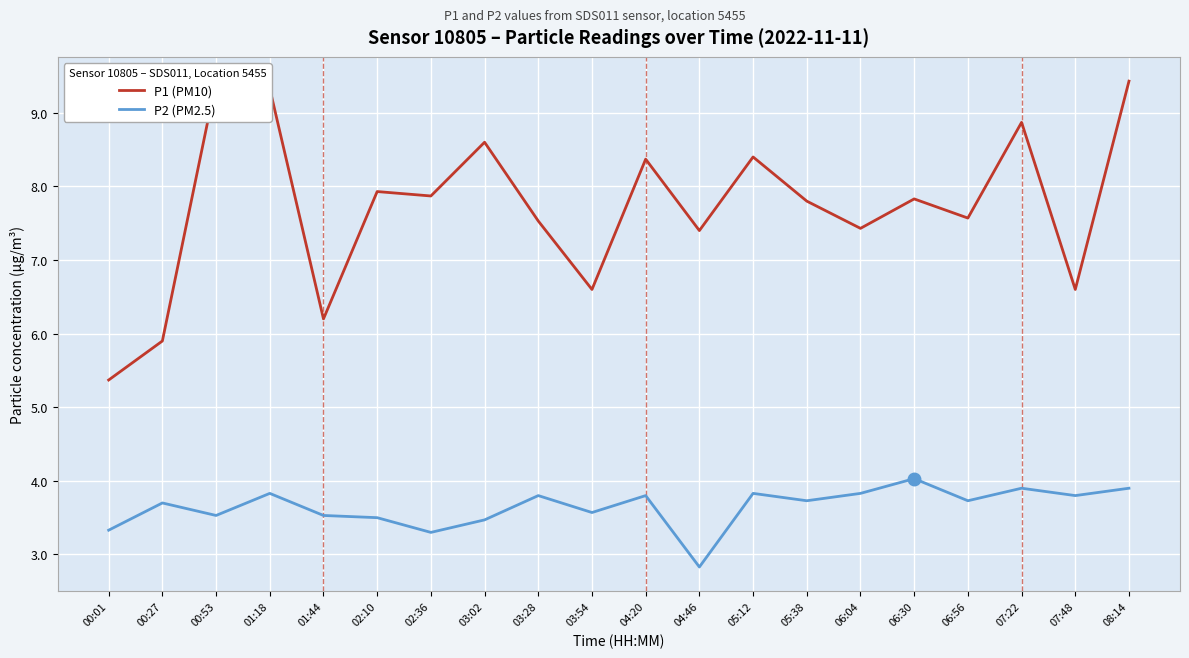

How many interior local valleys does the P2 (PM2.5) series have?

7